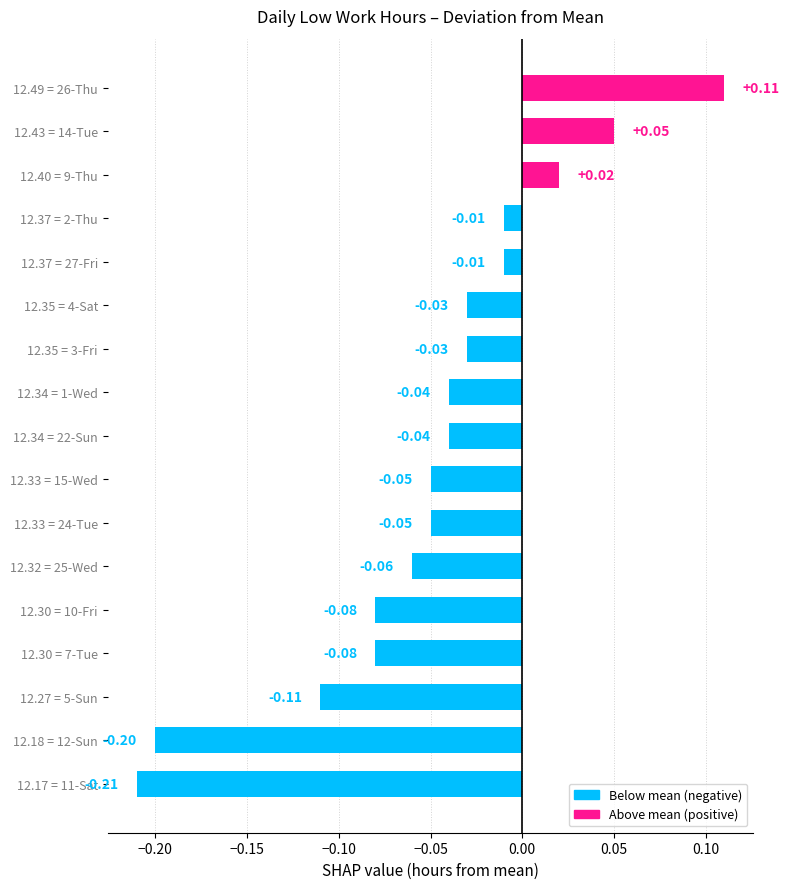

Between 12.35 = 3-Fri and 12.30 = 10-Fri, which is larger?

12.35 = 3-Fri